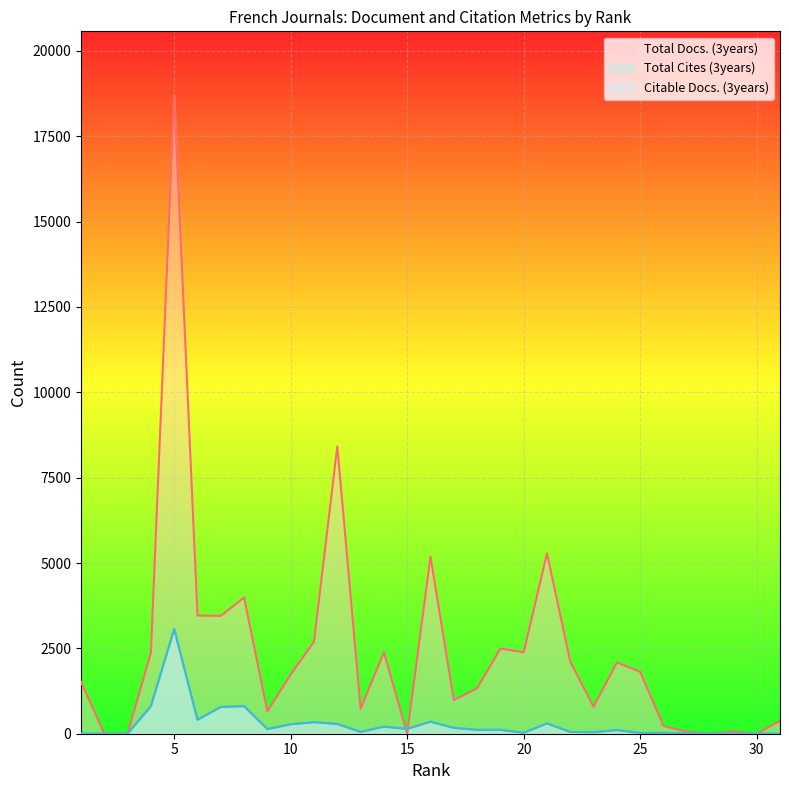

How many interior local peaks does the Total Cites (3years) series have?

10